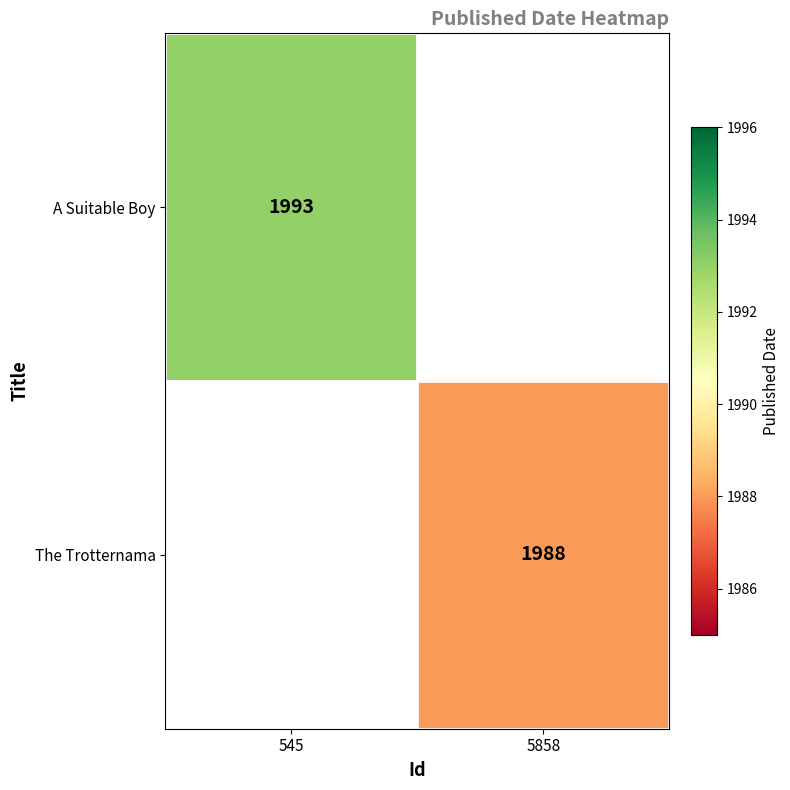

Is the value of The Trotternama at 5858 greater than the value of A Suitable Boy at 545?

No